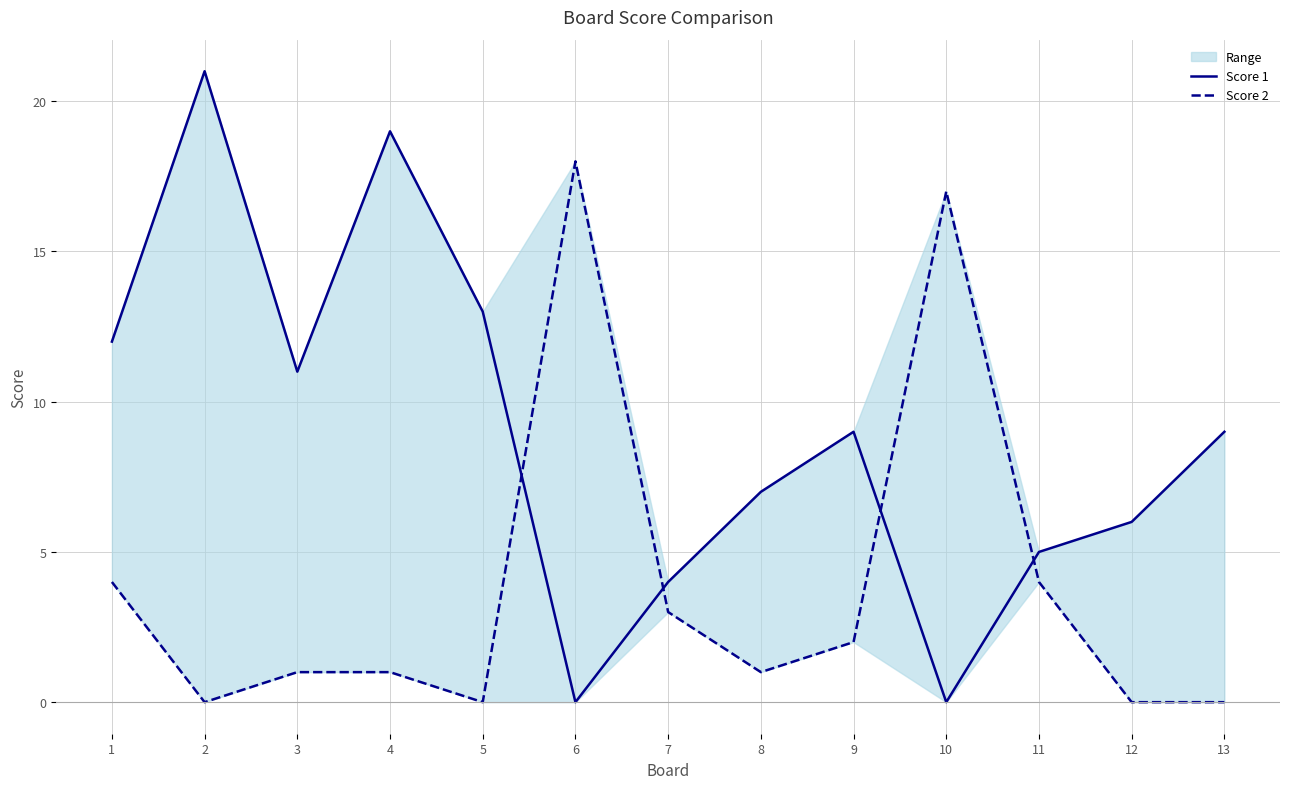

Which series has the widest spread of values?

Score 1